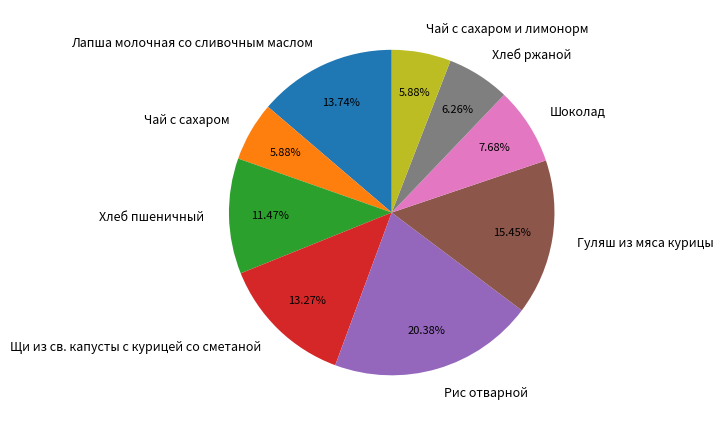

Is it true that Рис отварной is 20% of the pie?

True